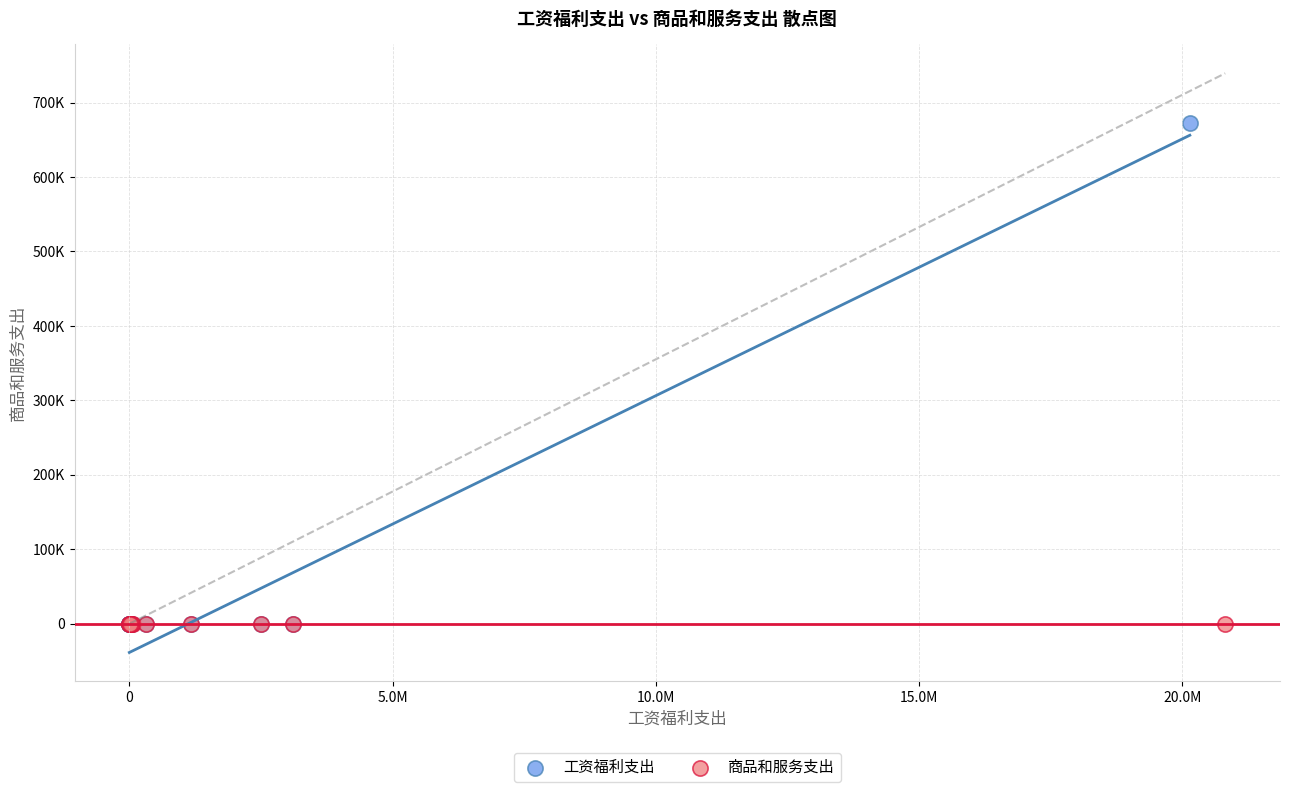

What are all the series names shown in the legend?

工资福利支出, 商品和服务支出